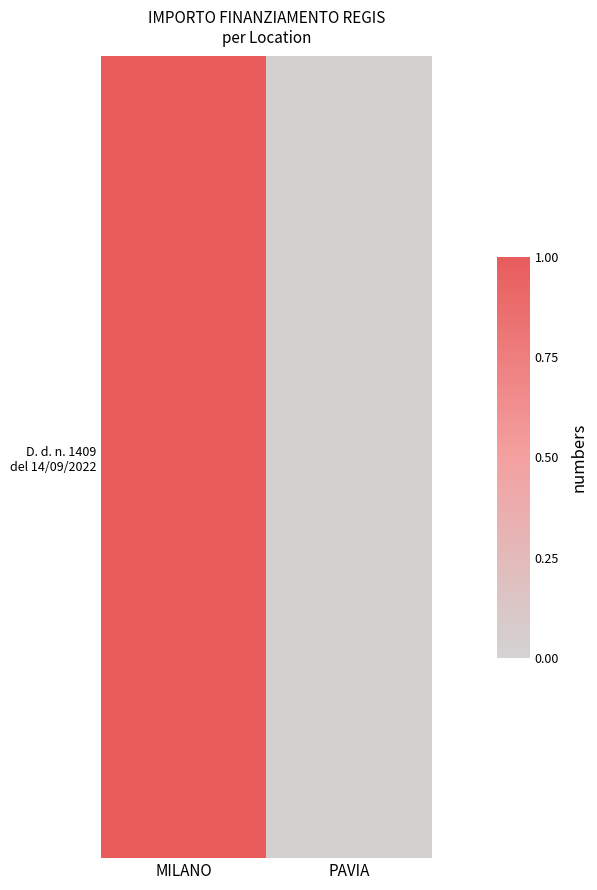

Which has a higher value, MILANO or PAVIA?

MILANO